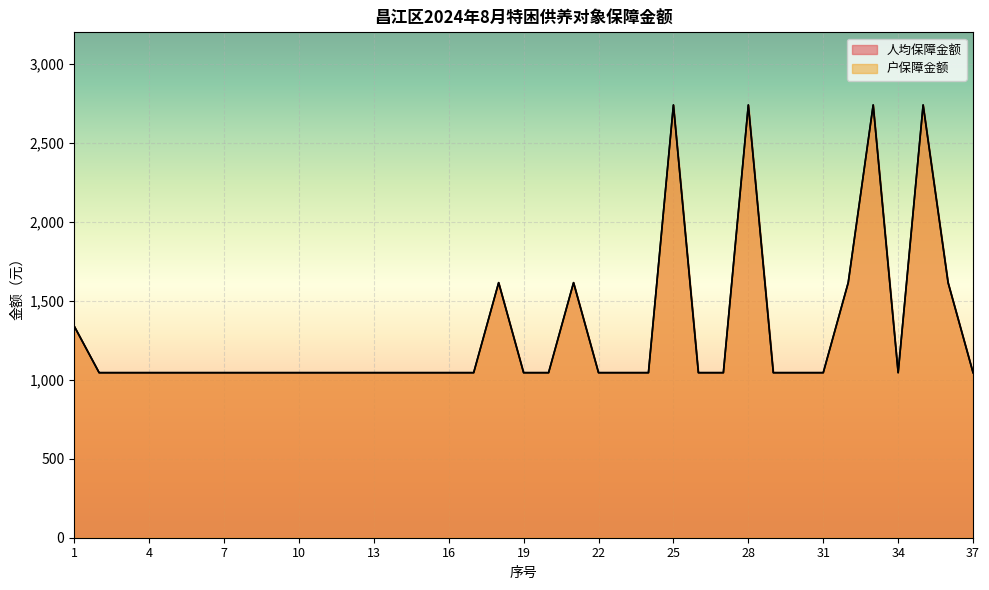

In 人均保障金额, how many points are lower than both neighbors (excluding endpoints)?

1